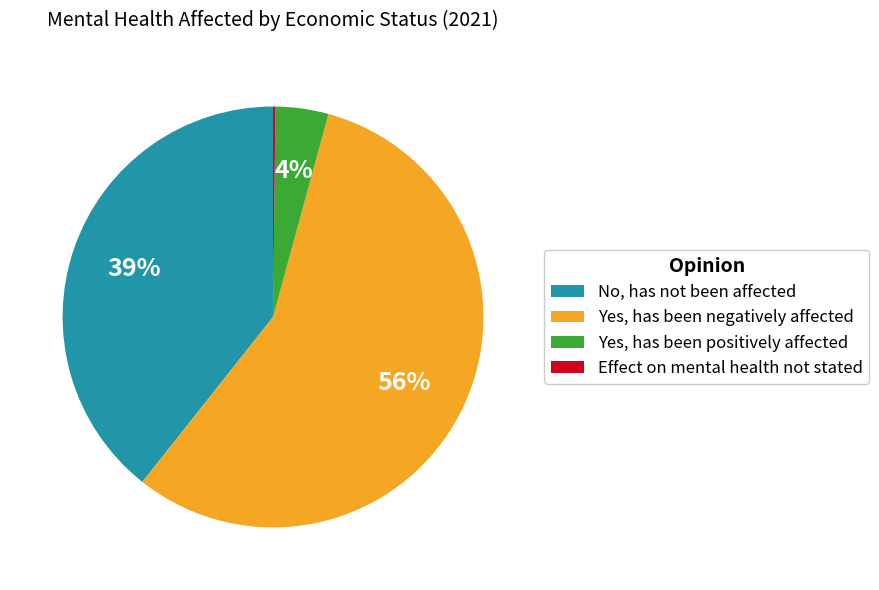

Which has a higher value, Yes, has been positively affected or No, has not been affected?

No, has not been affected